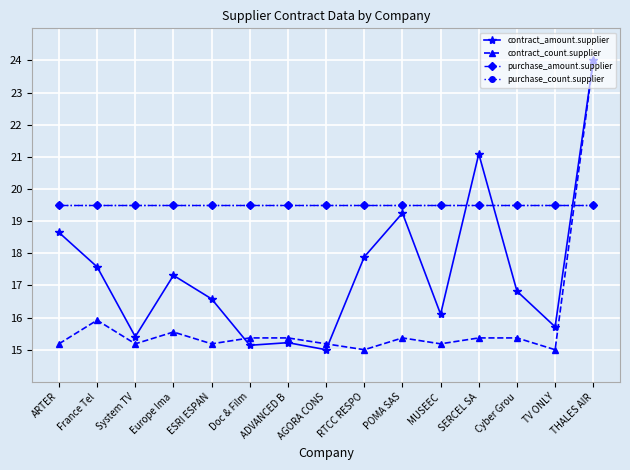

Does the chart have visible grid lines?

Yes